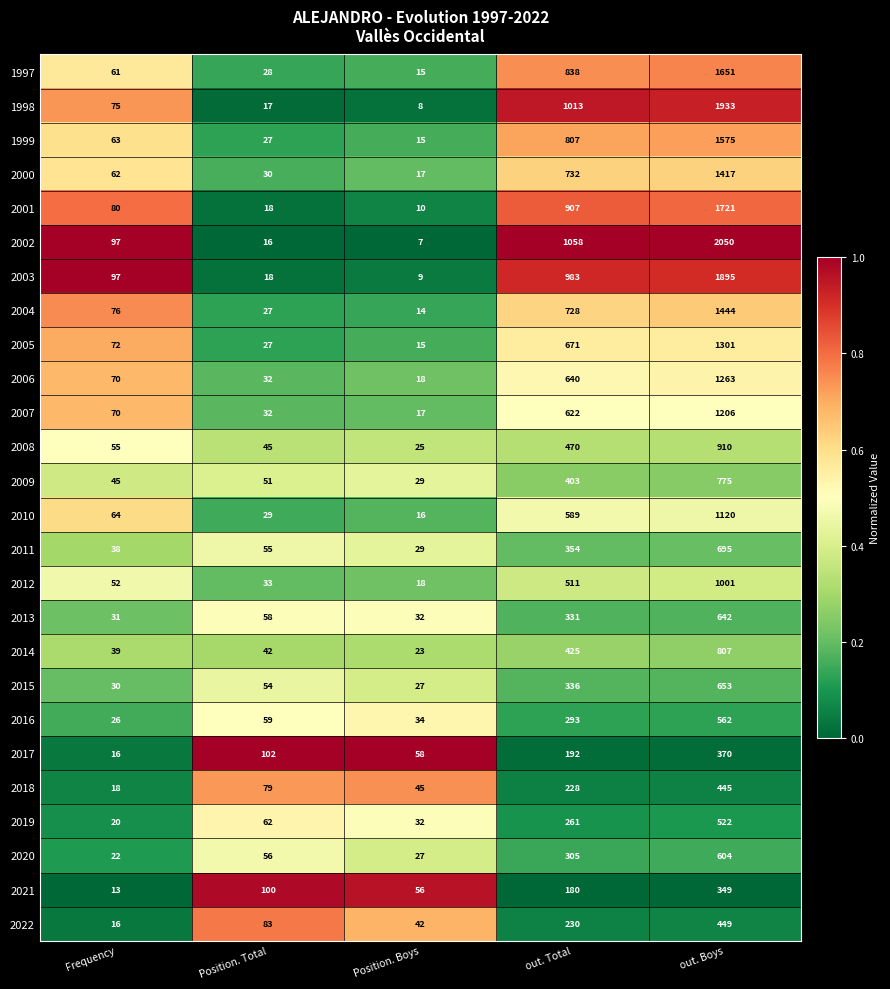

What is the total value across all series at out. Total?

14107